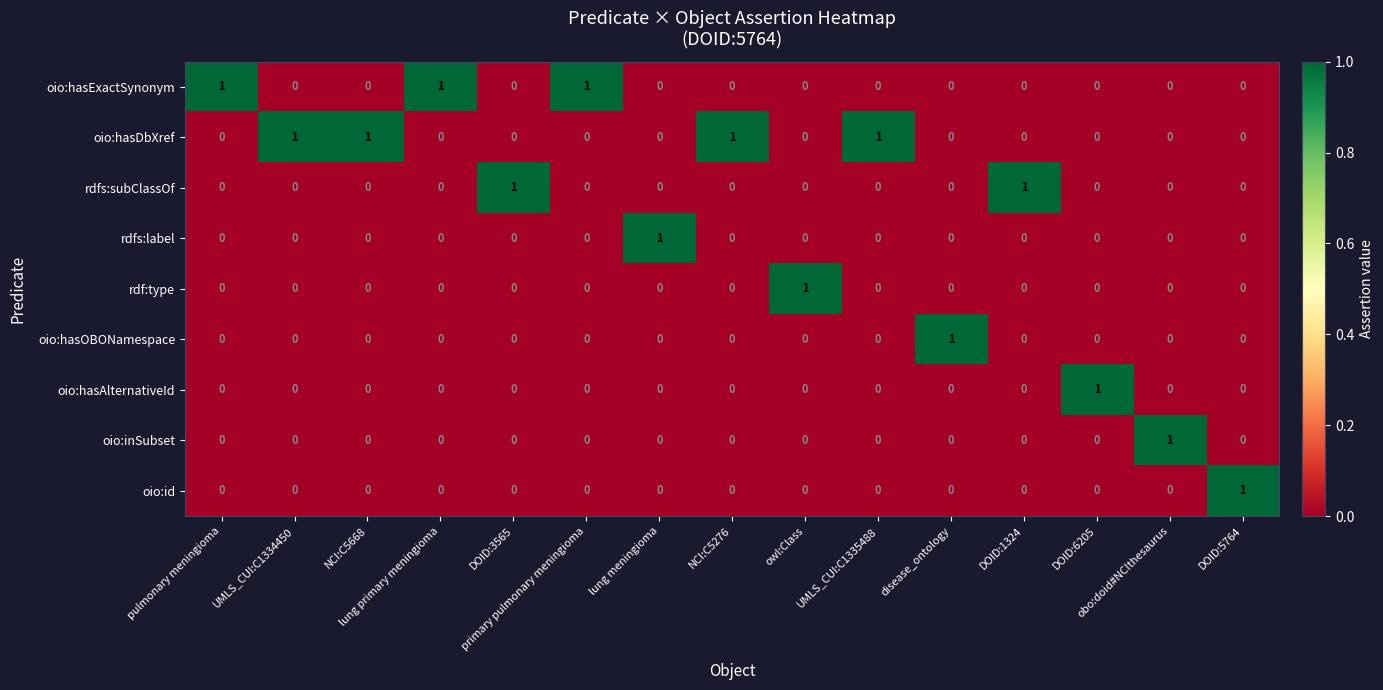

Which series has the largest total across all categories?

oio:hasDbXref